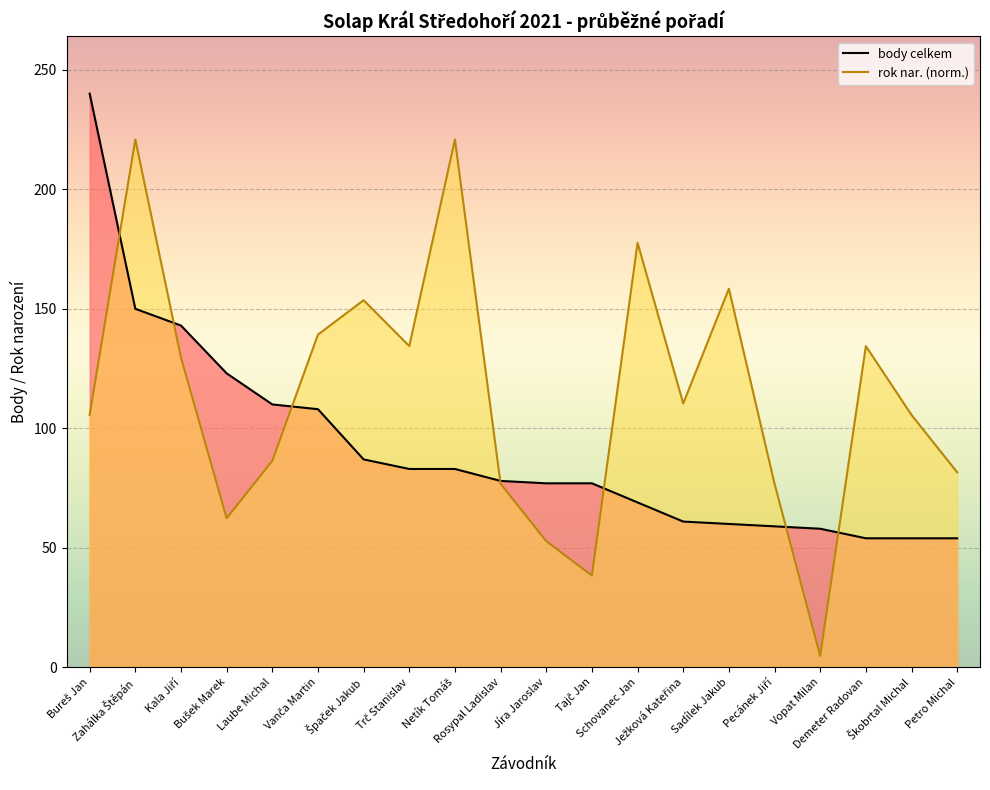

True or false: rok nar. (norm.) has a value of 139.2 at Vanča Martin.

True